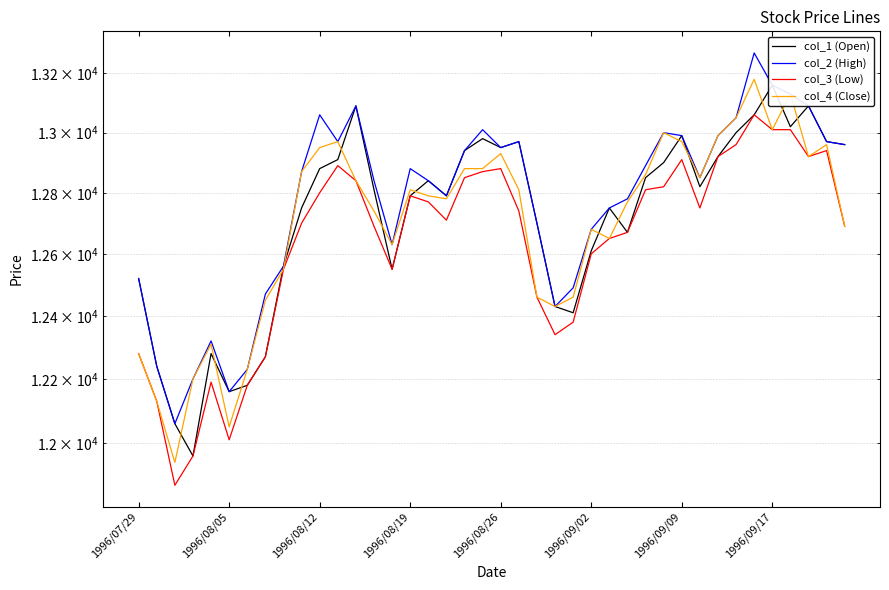

What is the difference between the maximum and minimum values in the col_1 (Open) series?

1200